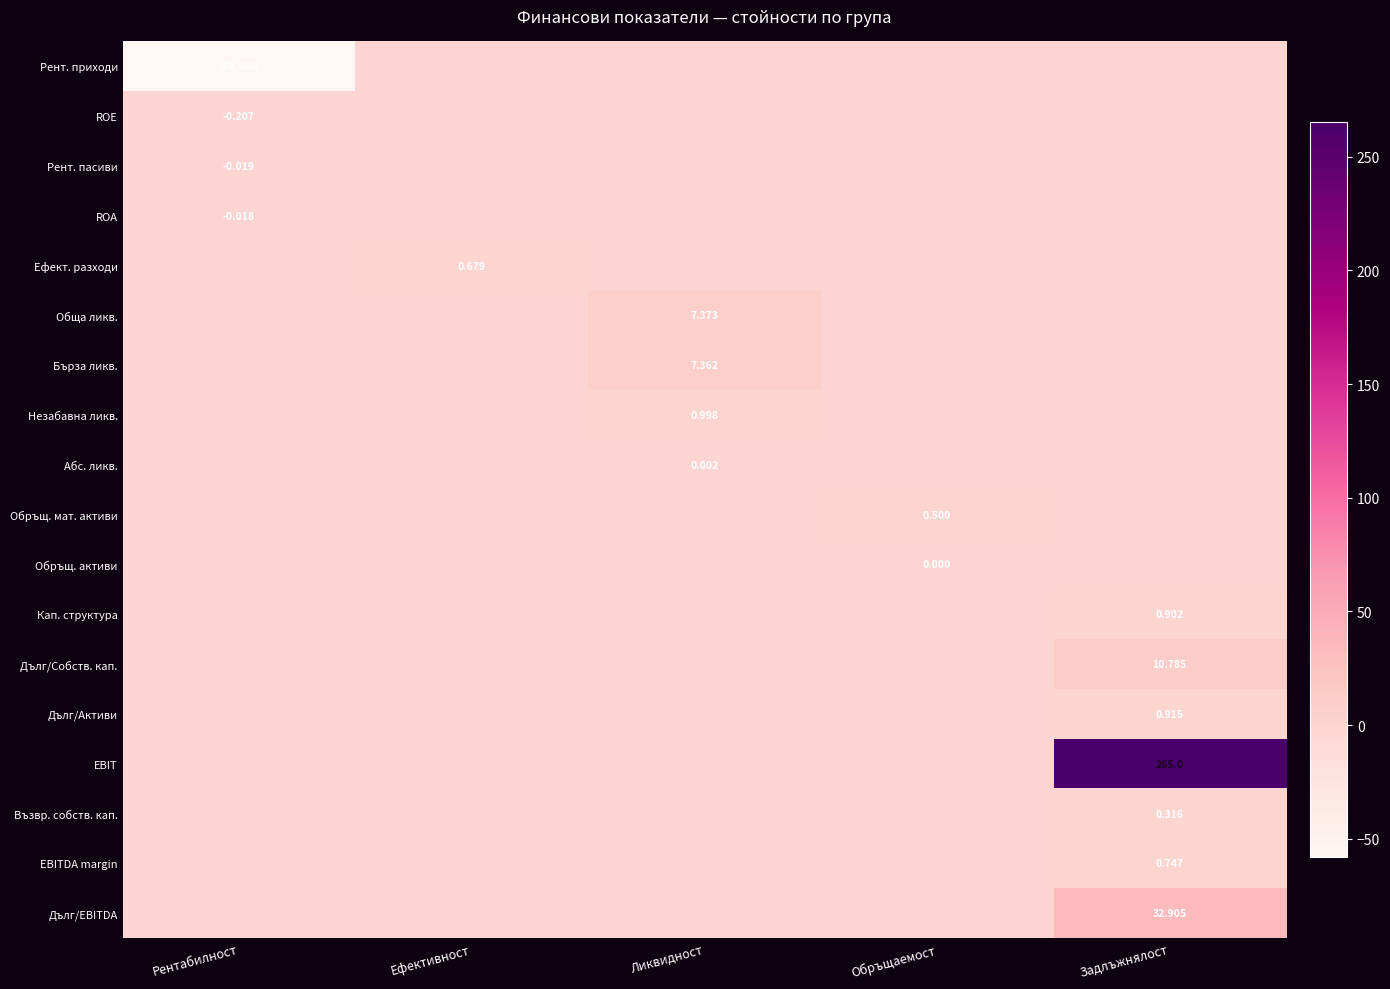

At which category is the sum across all series the highest?

Задлъжнялост